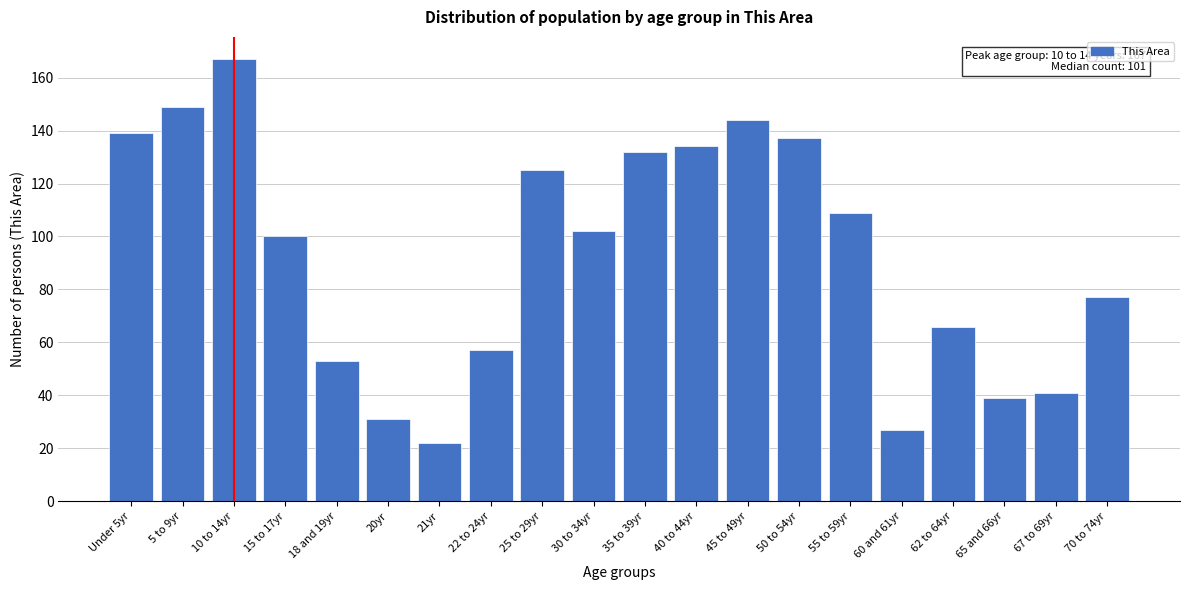

Reading right to left, extract all data points from this chart.

77	41	39	66	27	109	137	144	134	132	102	125	57	22	31	53	100	167	149	139